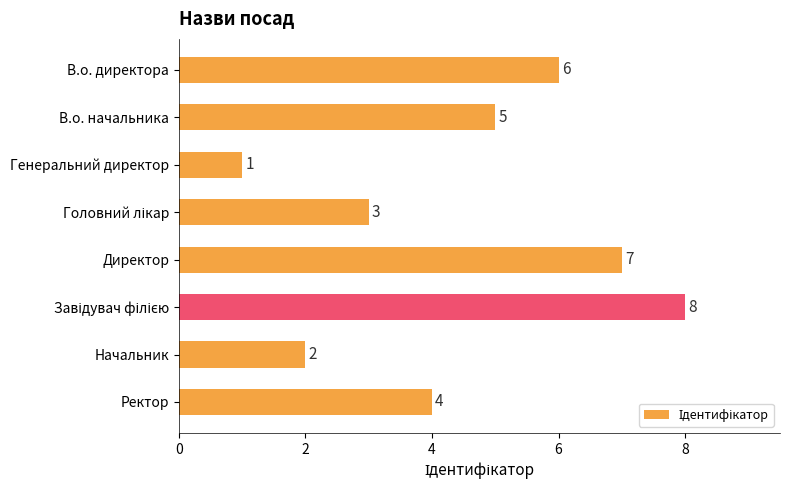

What is the greatest value displayed?

8